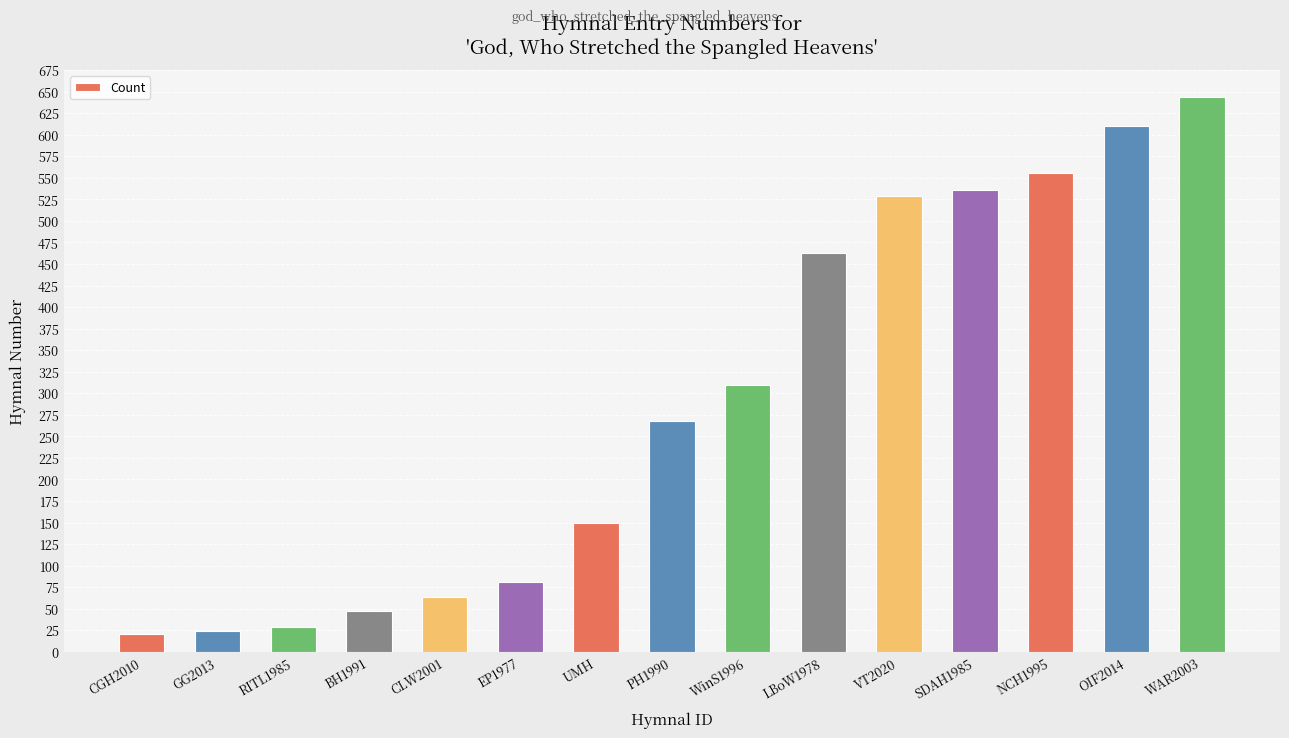

What is the label of the 7th bar from the left?

UMH